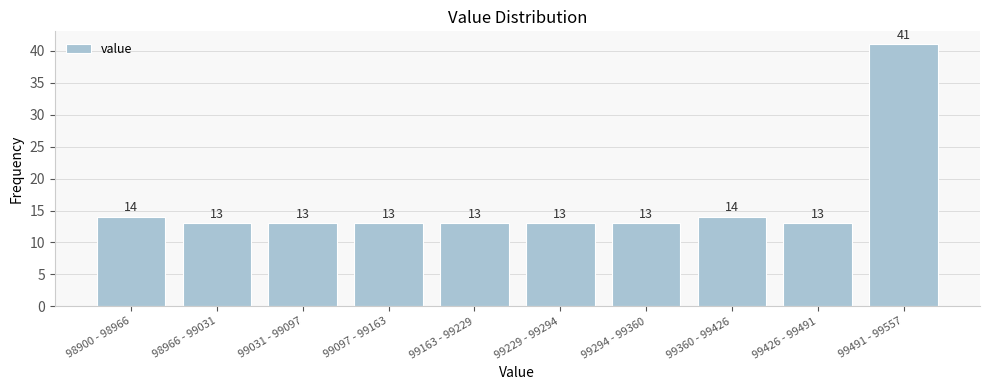

Reading left to right, extract all data points from this chart.

14	13	13	13	13	13	13	14	13	41